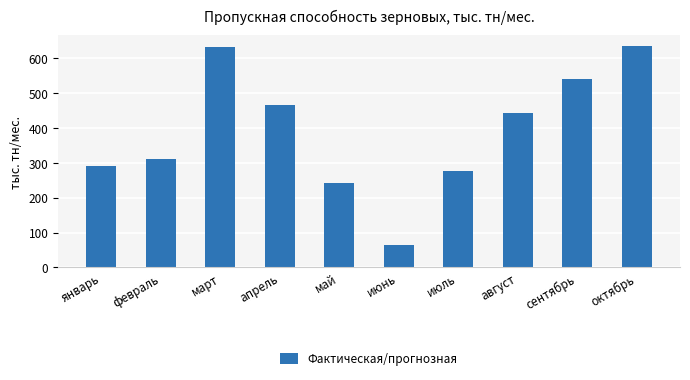

What is the minimum value shown in the chart?

63.0